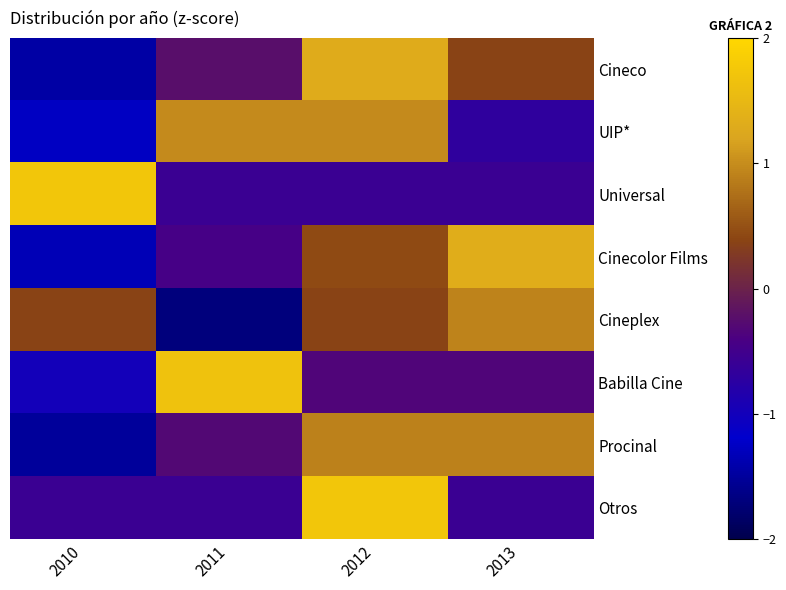

Which series has the largest range (max minus min)?

Cineco